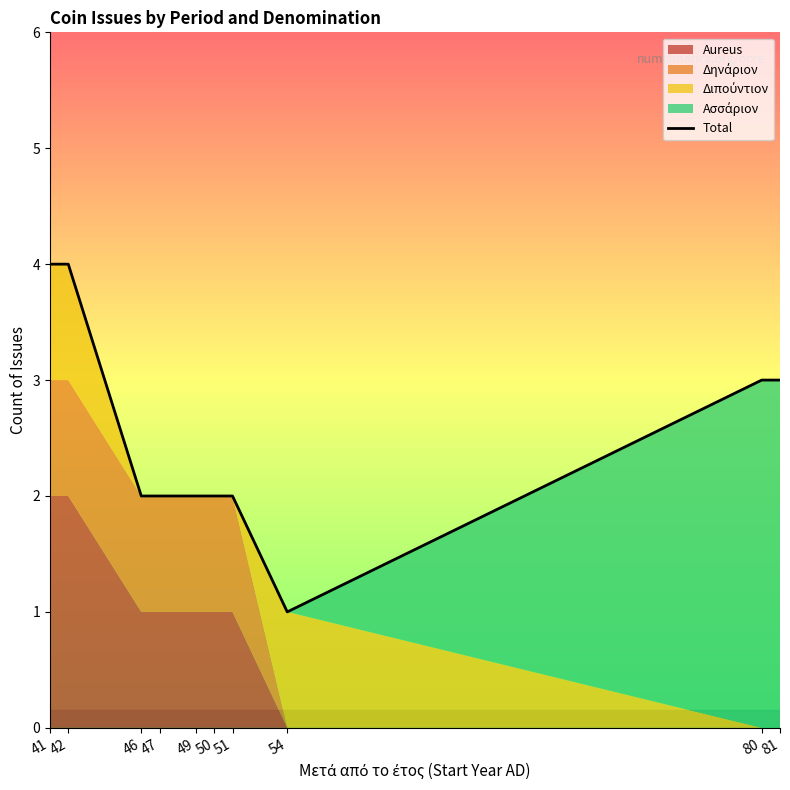

At which category does the data reach its first local valley?

54